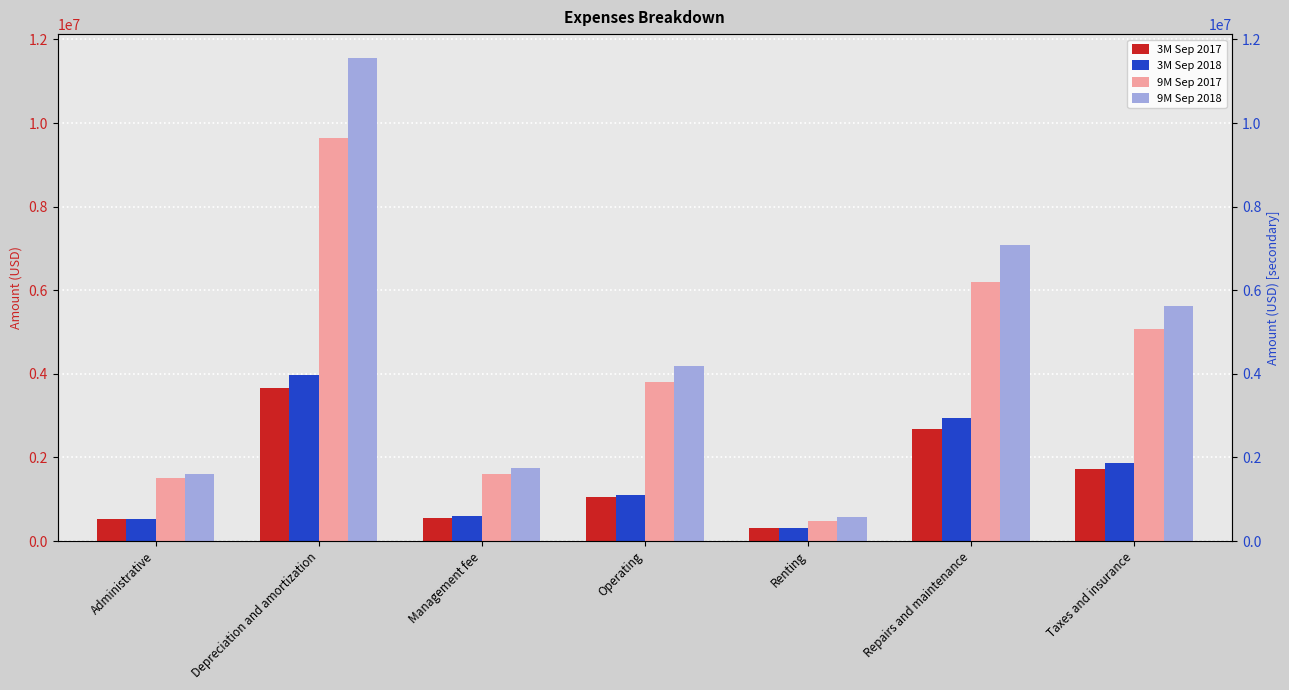

Reading left to right, list all the values displayed in this chart.

3M Sep 2017: 525125	3664997	544399	1051910	301423	2678780	1727218
3M Sep 2018: 526100	3980177	590908	1101251	312579	2951750	1866463
9M Sep 2017: 1513869	9647751	1599647	3797935	482157	6187673	5083674
9M Sep 2018: 1613891	11549208	1740766	4186091	586019	7081073	5628501